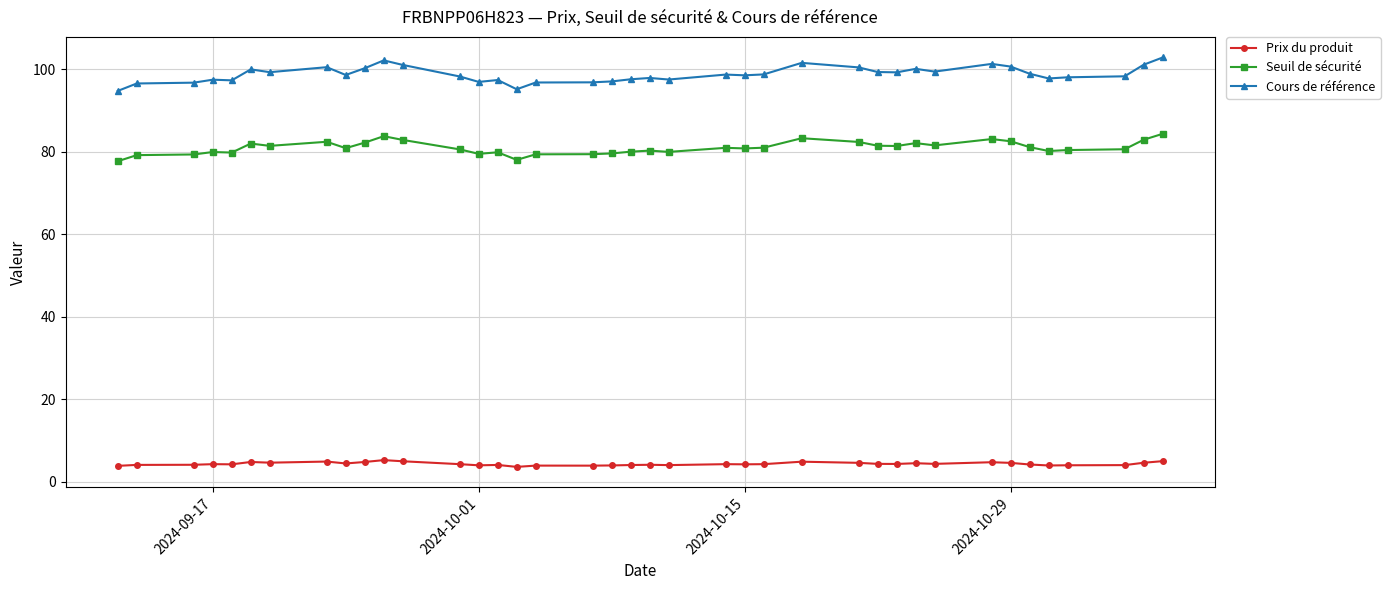

True or false: Prix du produit and Seuil de sécurité intersect in this chart.

False